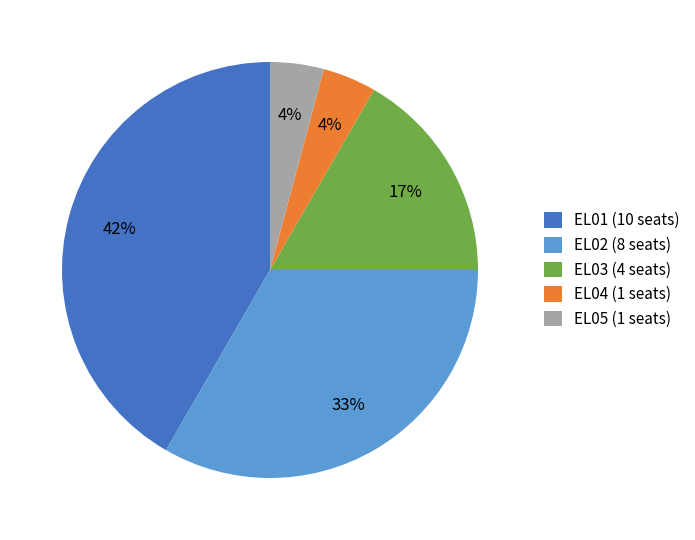

How many segments does this pie chart have?

5